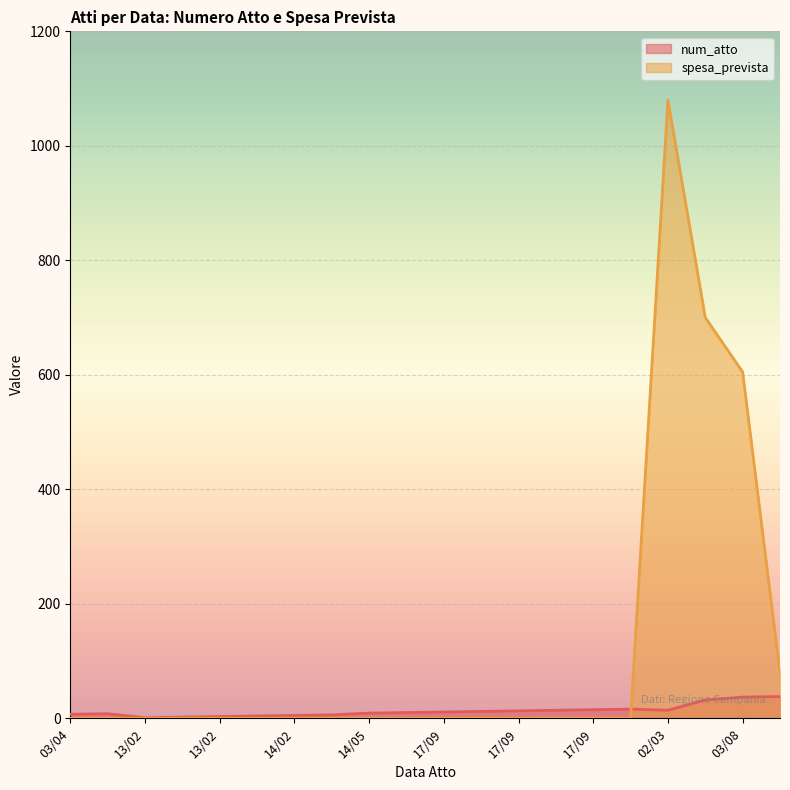

True or false: spesa_prevista has a value of 147 at 03/08.

False